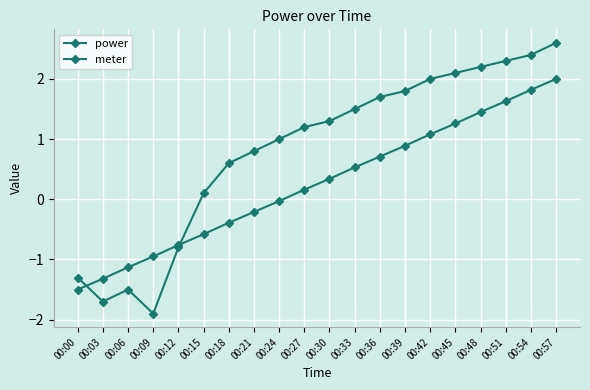

What is the maximum value for power?

2.0